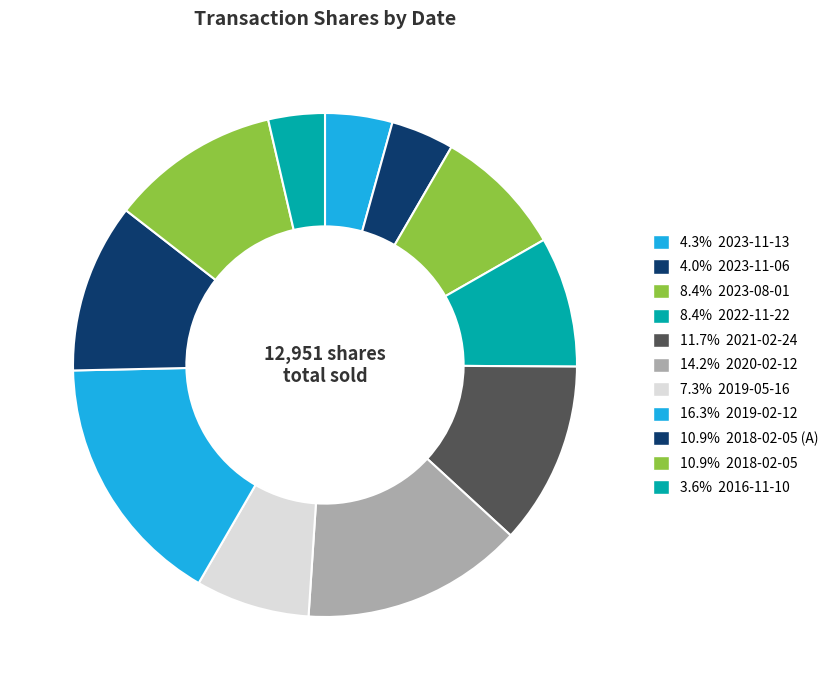

How many slices are in this pie chart?

11